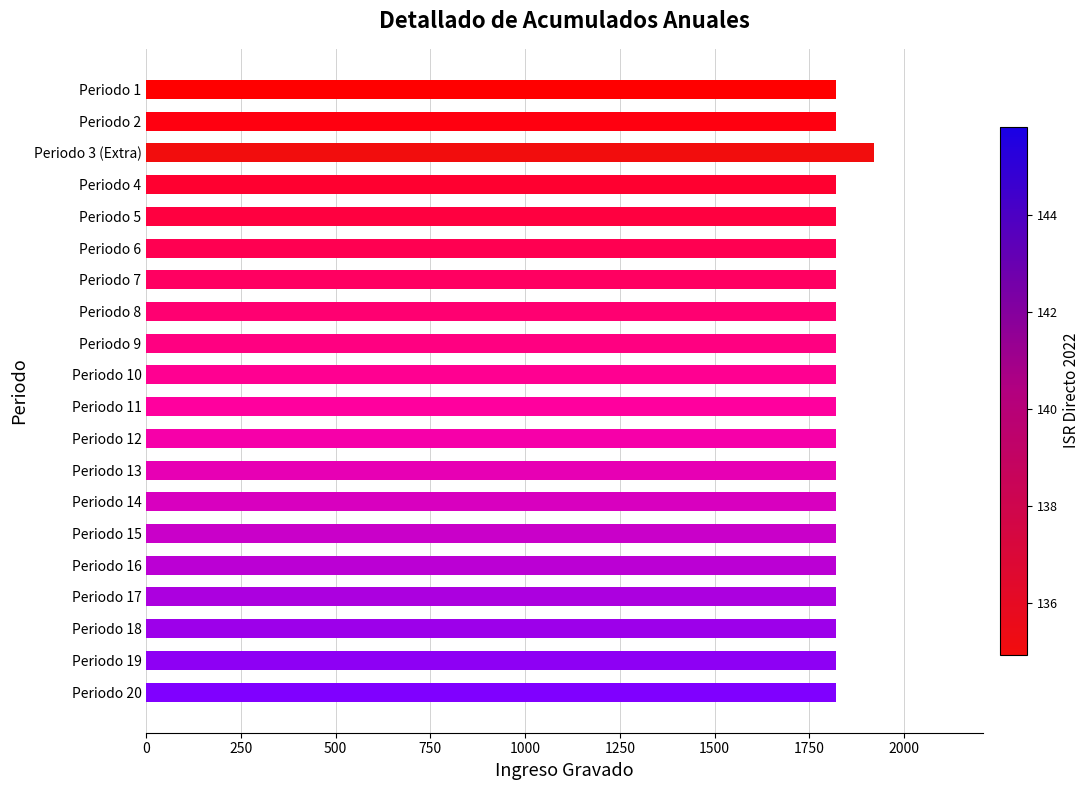

What is the sum of all values?

36500